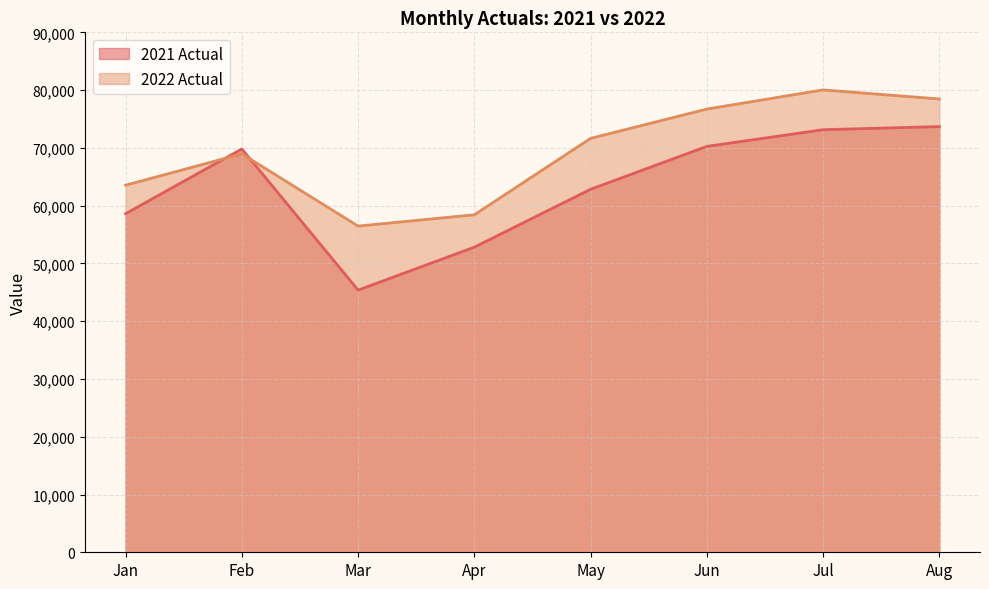

Rank the series by their maximum value, from highest to lowest.

2022 Actual, 2021 Actual